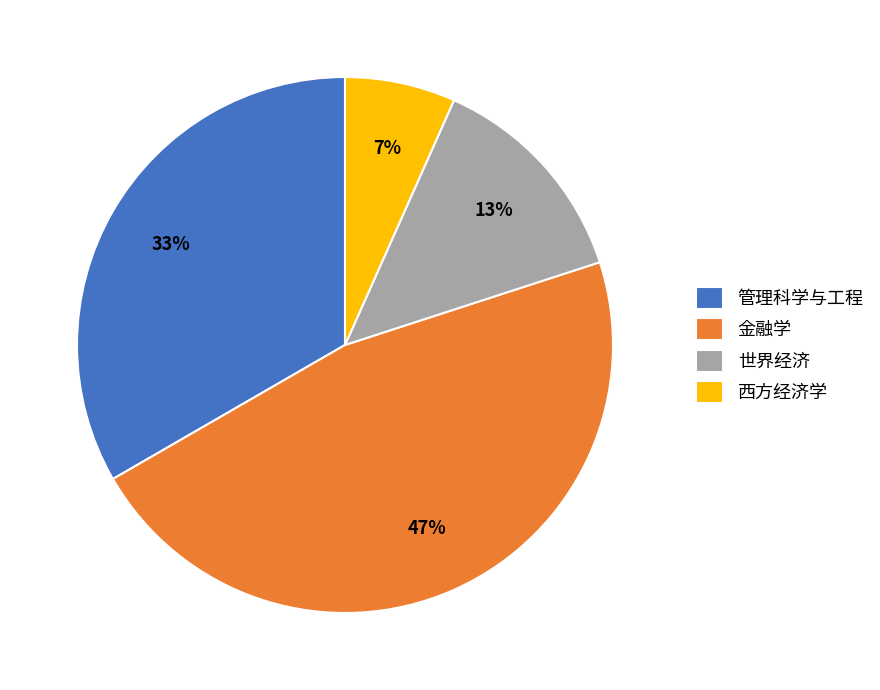

Which has a higher value, 管理科学与工程 or 金融学?

金融学